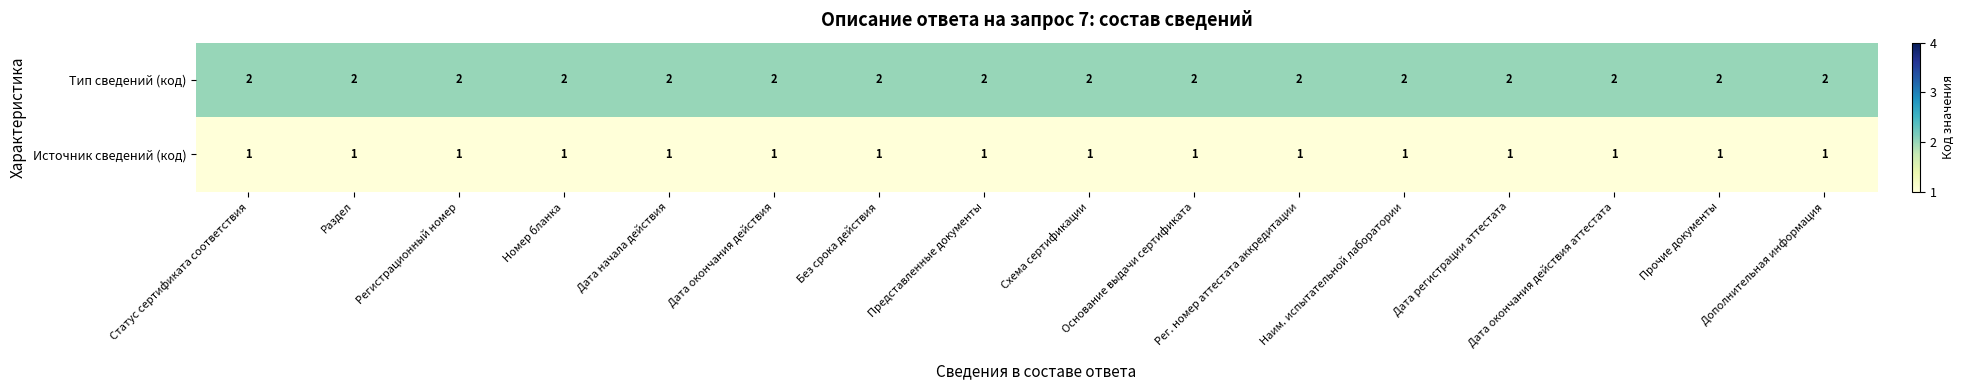

How many distinct data groups are displayed?

2